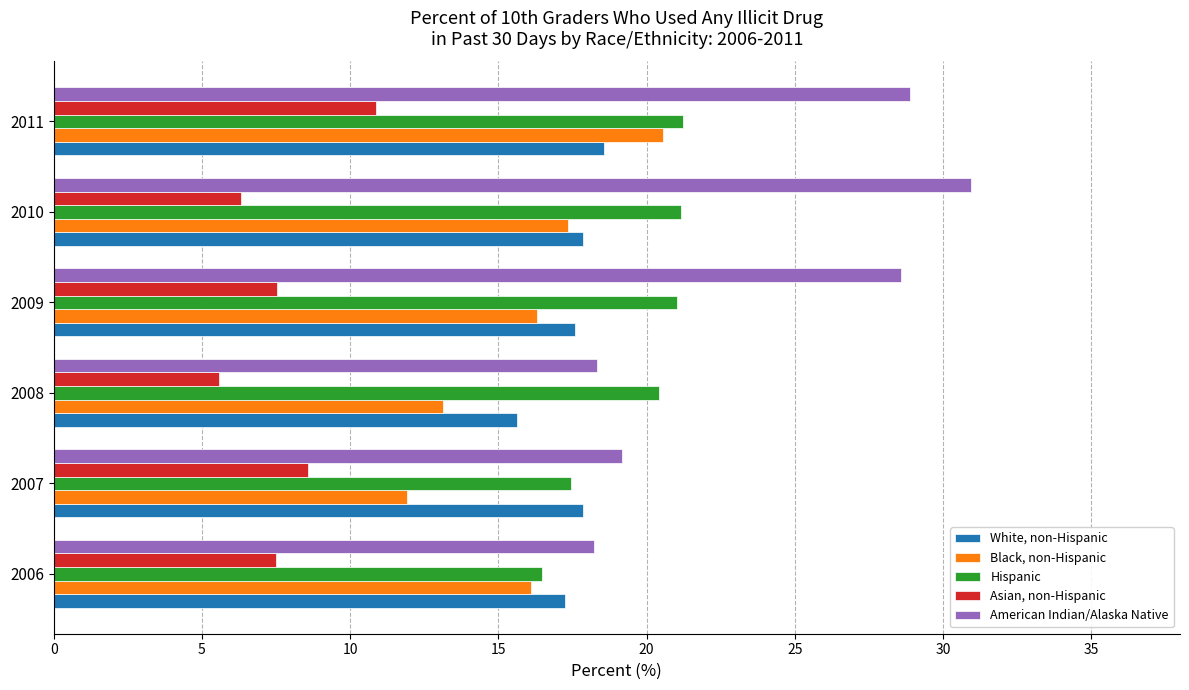

At which category is the sum across all series the highest?

2011